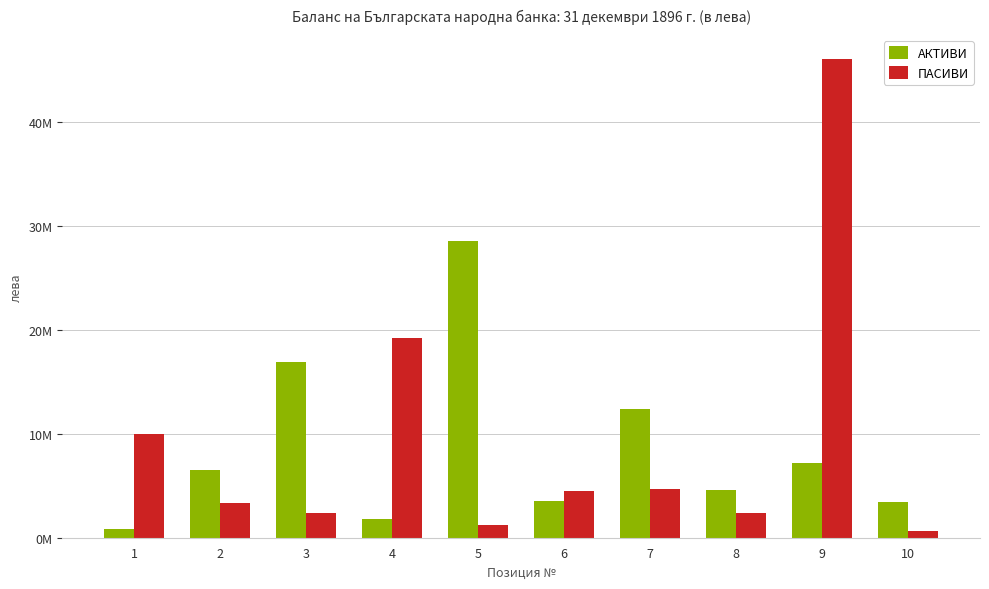

What are all the series names shown in the legend?

АКТИВИ, ПАСИВИ